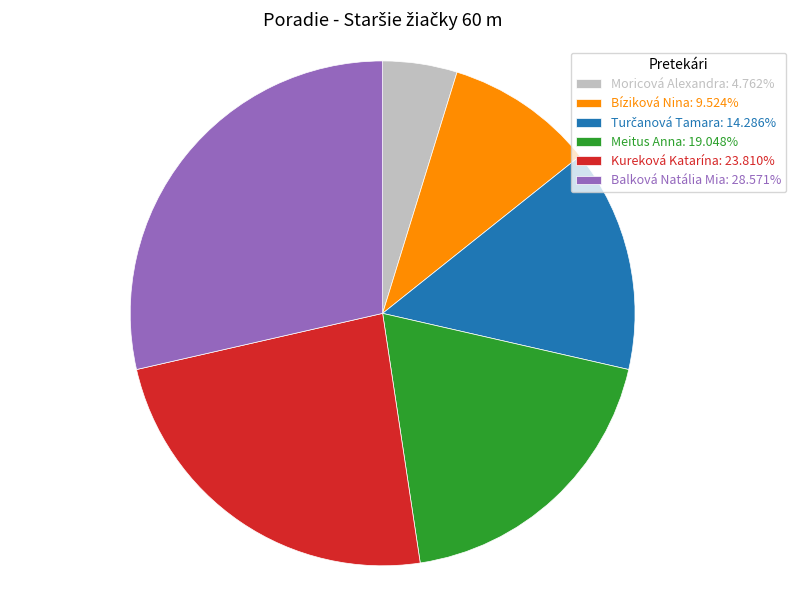

Which slice is the largest?

Balková Natália Mia